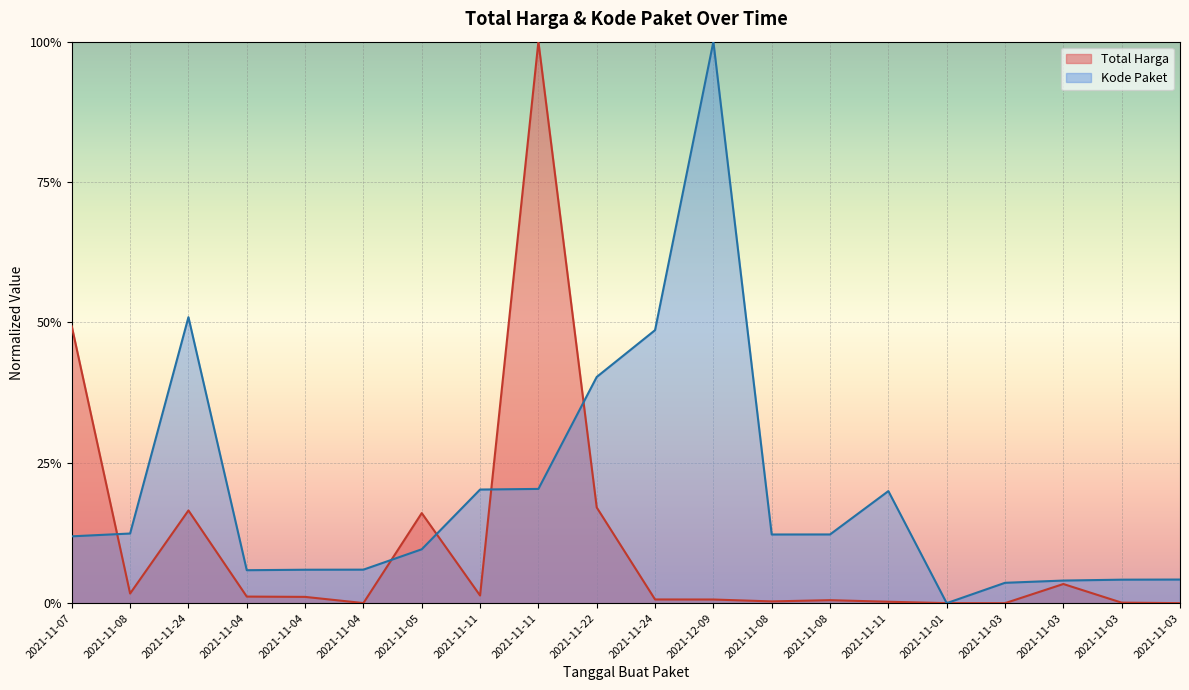

What is the difference between the Kode Paket values at 2021-11-03 and 2021-11-08?

0.1